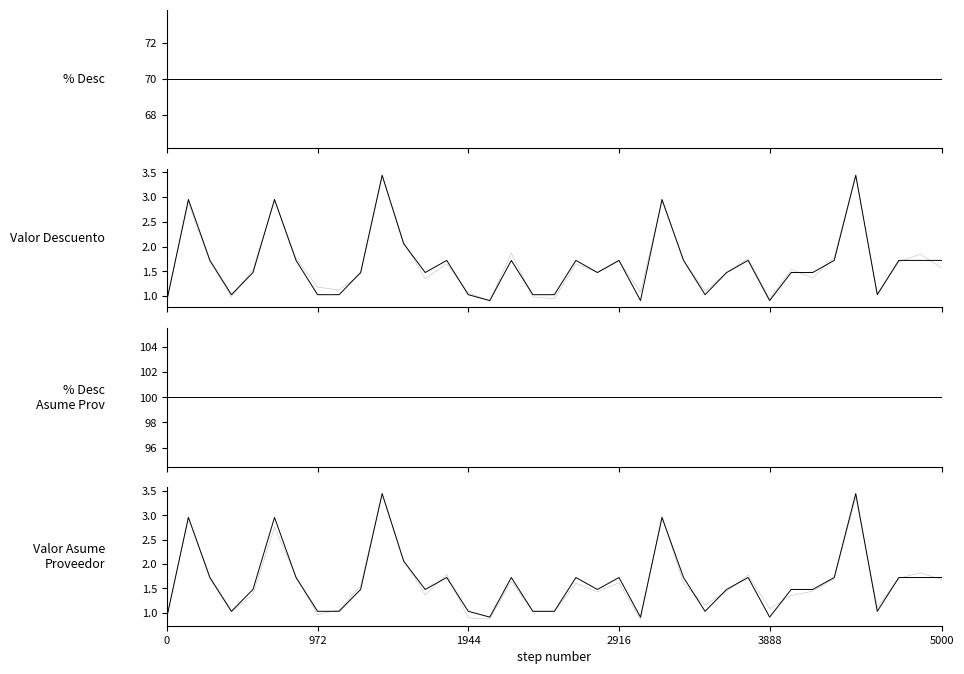

Reading left to right, list all the values displayed in this chart.

% Desc: 70.0	70.0	70.0	70.0	70.0	70.0	70.0	70.0	70.0	70.0	70.0	70.0	70.0	70.0	70.0	70.0	70.0	70.0	70.0	70.0	70.0	70.0	70.0	70.0	70.0	70.0	70.0	70.0	70.0	70.0	70.0	70.0	70.0	70.0	70.0	70.0	70.0
Valor Descuento: 0.9	3.0	1.7	1.0	1.5	3.0	1.7	1.0	1.0	1.5	3.4	2.1	1.5	1.7	1.0	0.9	1.7	1.0	1.0	1.7	1.5	1.7	0.9	3.0	1.7	1.0	1.5	1.7	0.9	1.5	1.5	1.7	3.4	1.0	1.7	1.7	1.7
% Desc Asume Proveedor: 100.0	100.0	100.0	100.0	100.0	100.0	100.0	100.0	100.0	100.0	100.0	100.0	100.0	100.0	100.0	100.0	100.0	100.0	100.0	100.0	100.0	100.0	100.0	100.0	100.0	100.0	100.0	100.0	100.0	100.0	100.0	100.0	100.0	100.0	100.0	100.0	100.0
Valor Asume Proveedor: 0.9	3.0	1.7	1.0	1.5	3.0	1.7	1.0	1.0	1.5	3.4	2.1	1.5	1.7	1.0	0.9	1.7	1.0	1.0	1.7	1.5	1.7	0.9	3.0	1.7	1.0	1.5	1.7	0.9	1.5	1.5	1.7	3.4	1.0	1.7	1.7	1.7